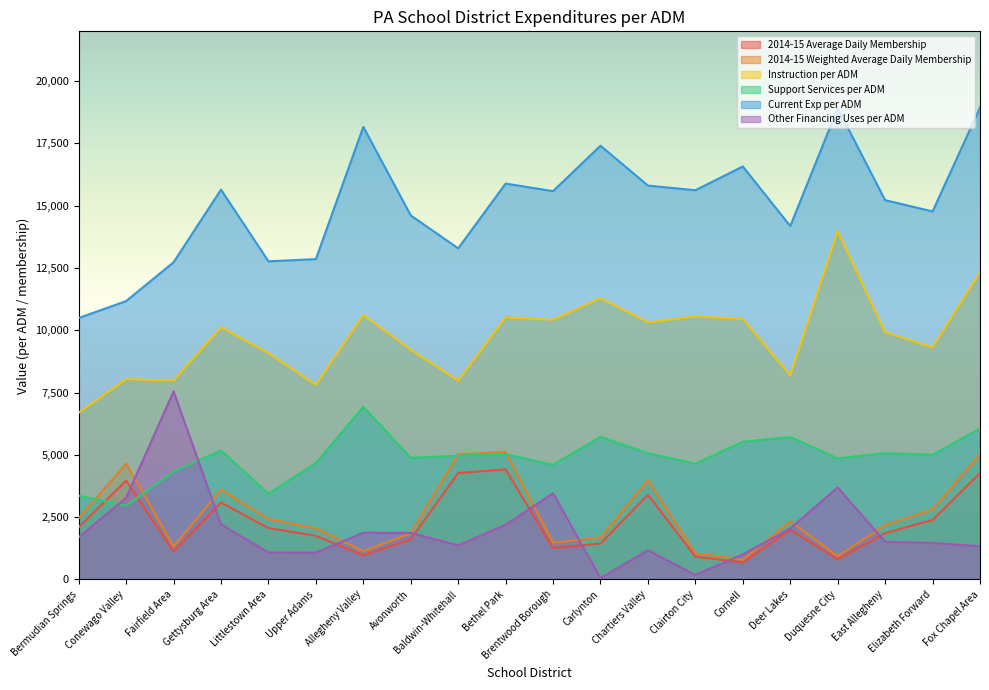

What is the label of the 14th point from the left?

Clairton City